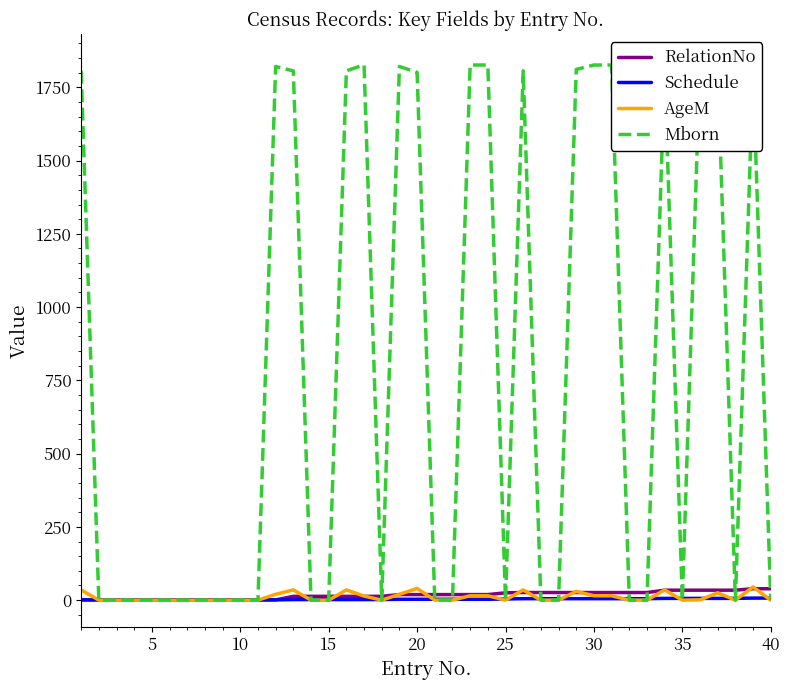

True or false: Mborn has more than 0 interior local peaks.

True